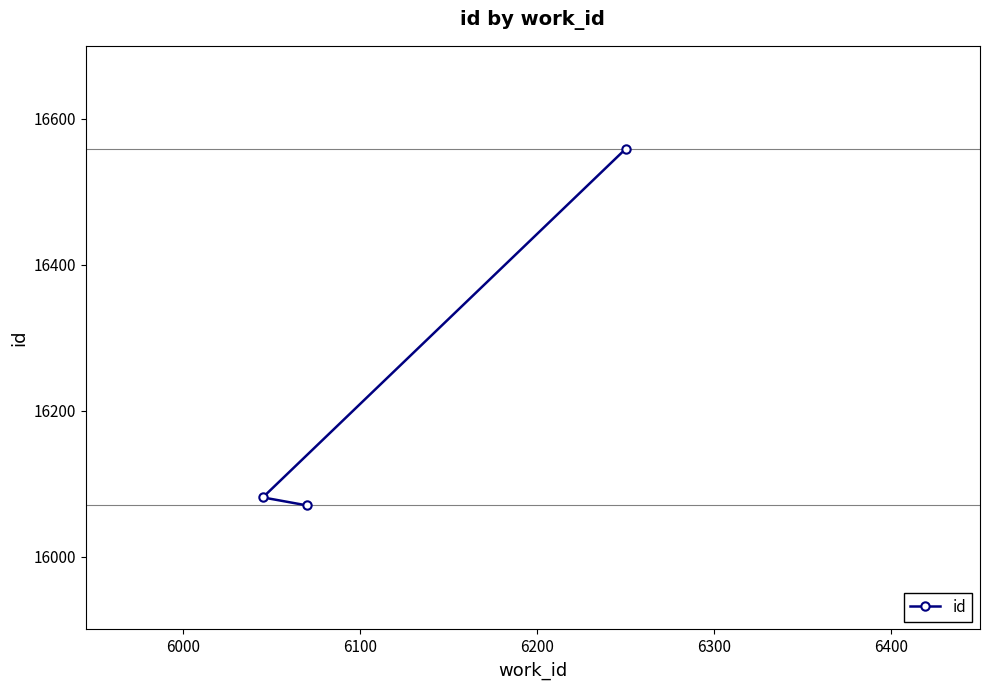

What is the maximum value shown in the chart?

16559